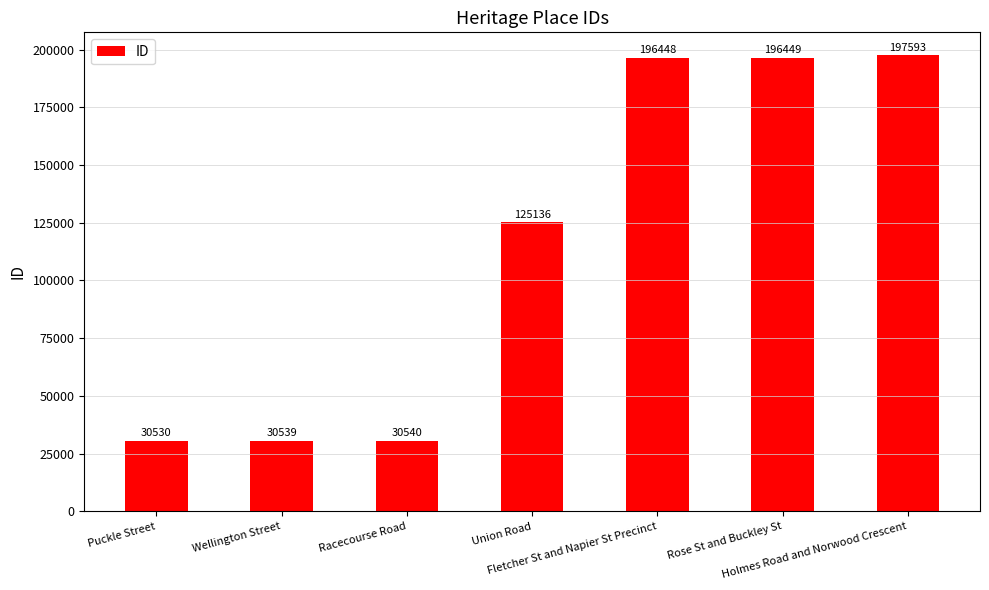

Which category has the lowest value across all series?

Puckle Street